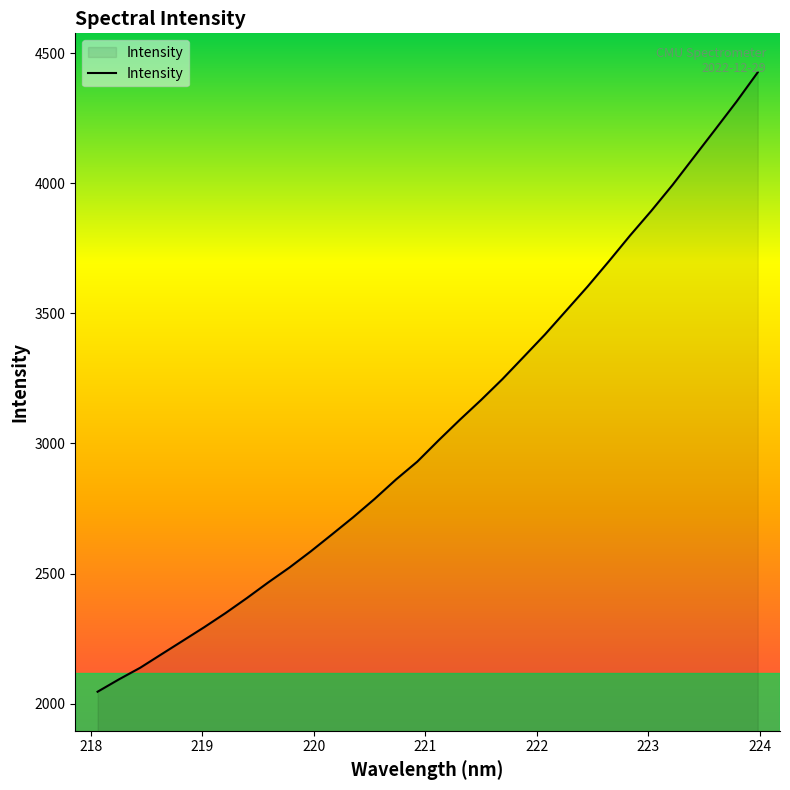

What is the difference between the maximum and minimum values?

2379.2